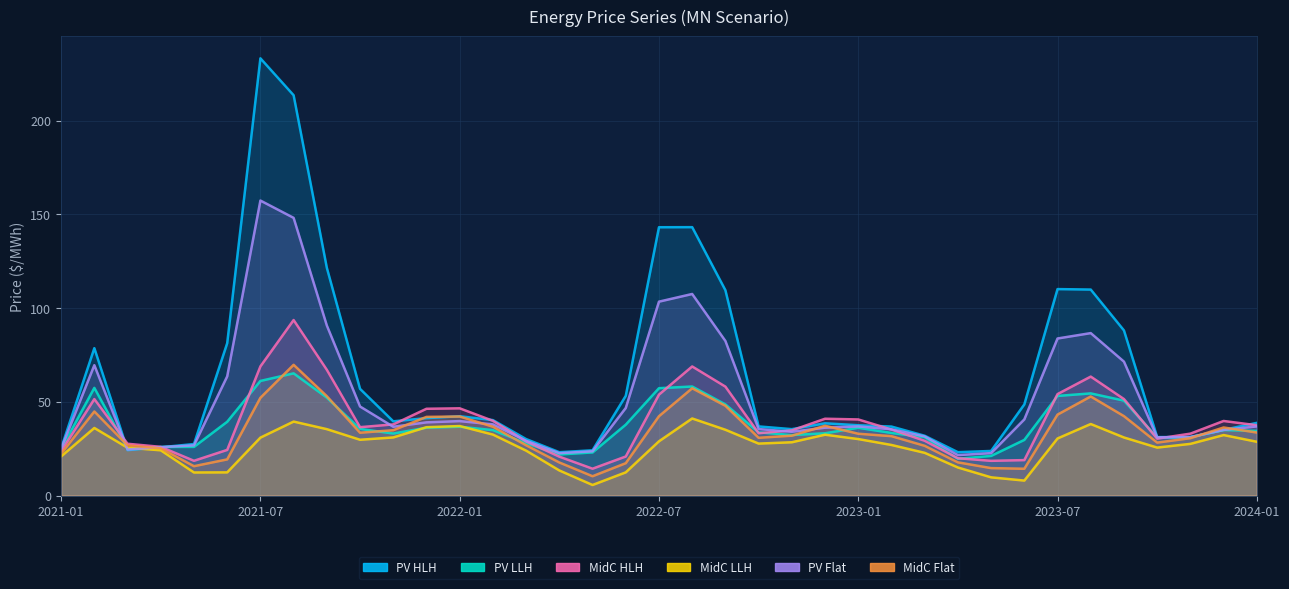

Is it true that MidC HLH equals 34.8 at 2022-11?

True